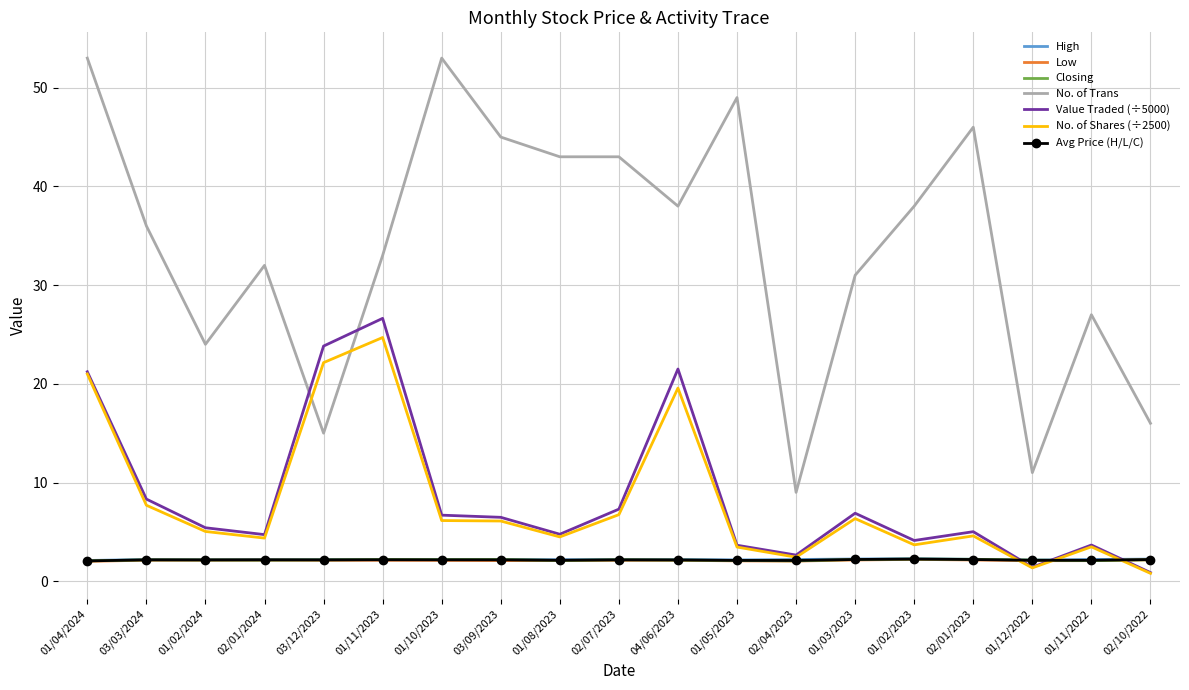

Between 03/12/2023 and 01/11/2022, which series saw the biggest shift?

Value Traded (÷5000)